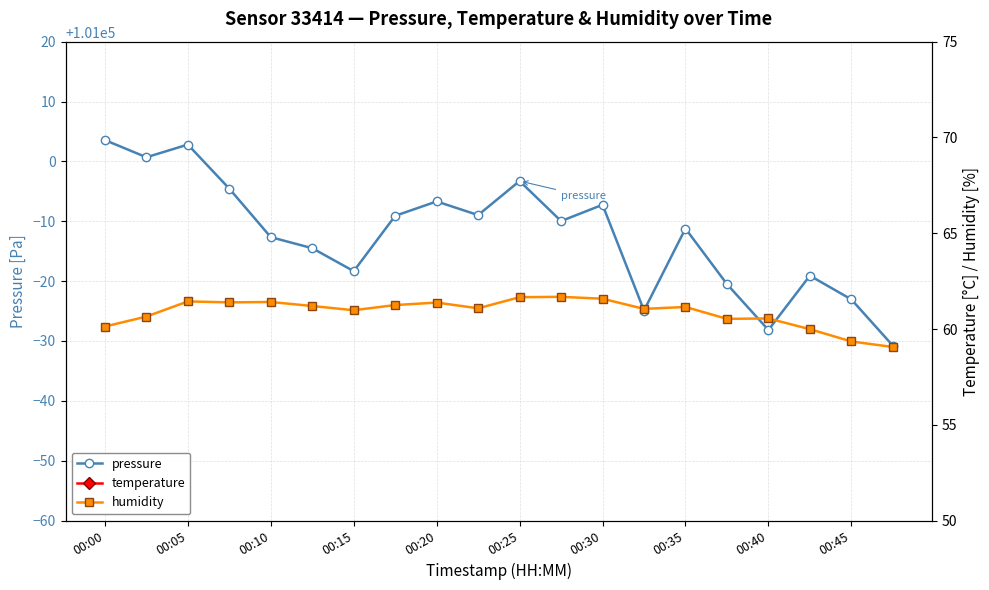

Is it true that pressure equals 145125.3 at 00:10?

False